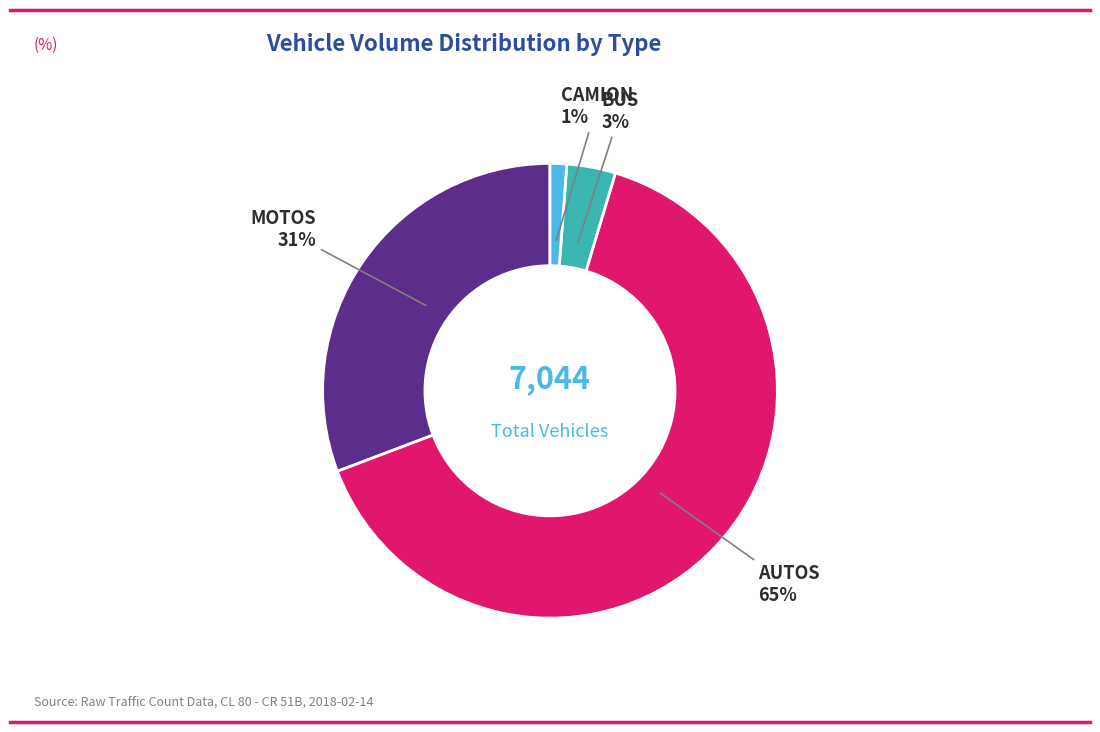

True or false: BUS accounts for 3% of the total.

True